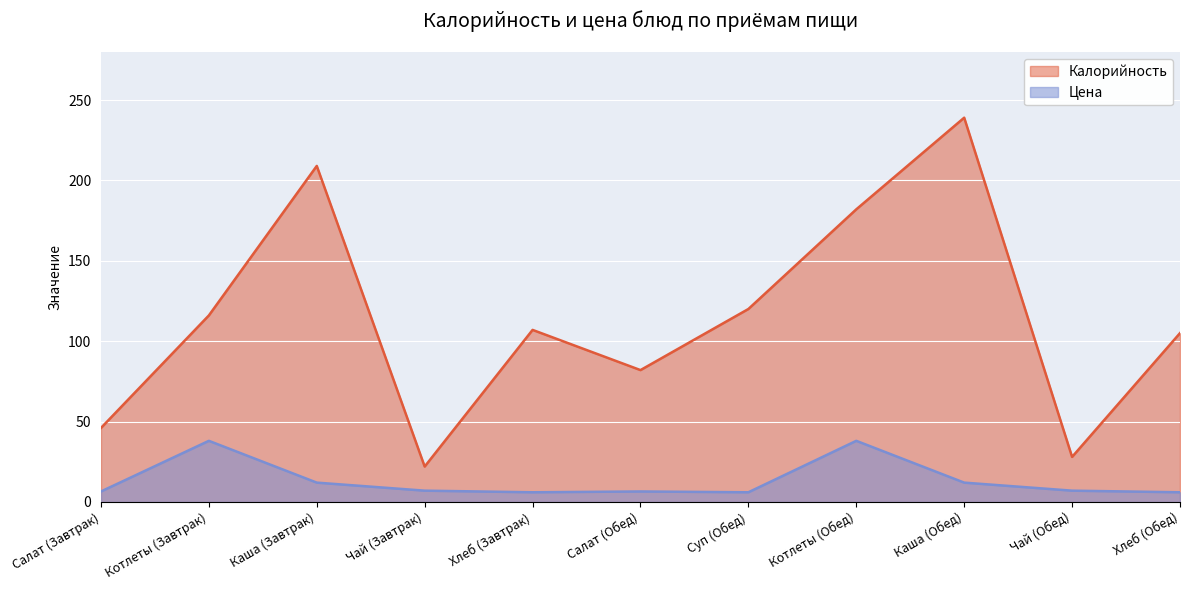

What is the smallest value displayed?

6.0